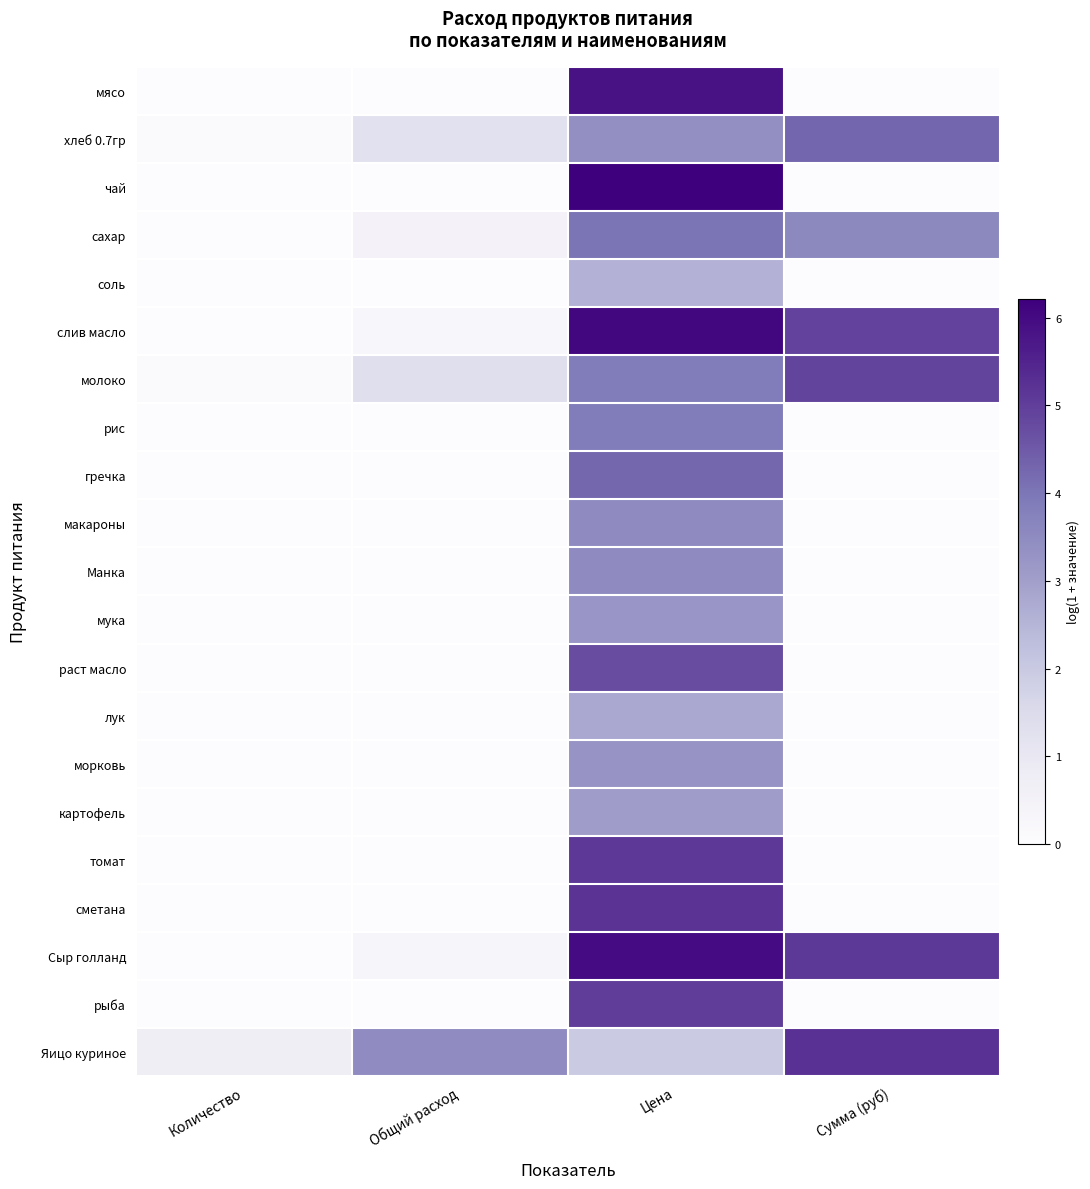

Which series has the largest total across all categories?

Сыр голланд